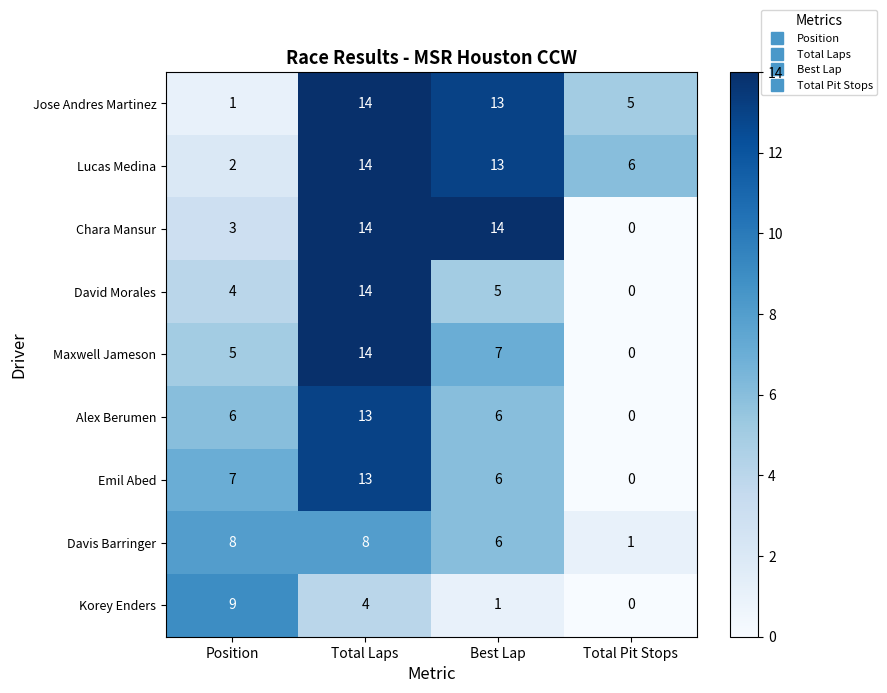

What is the spread (max minus min) of values at Position?

8